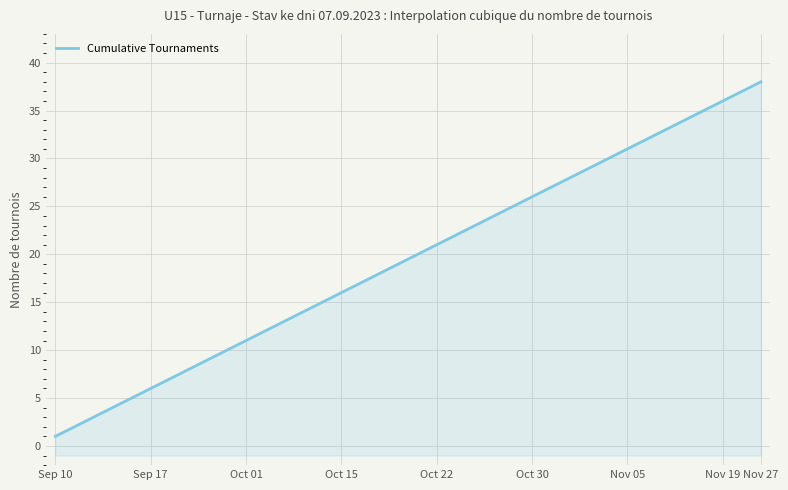

The value at 2022-10-29 is 6. True or false?

False